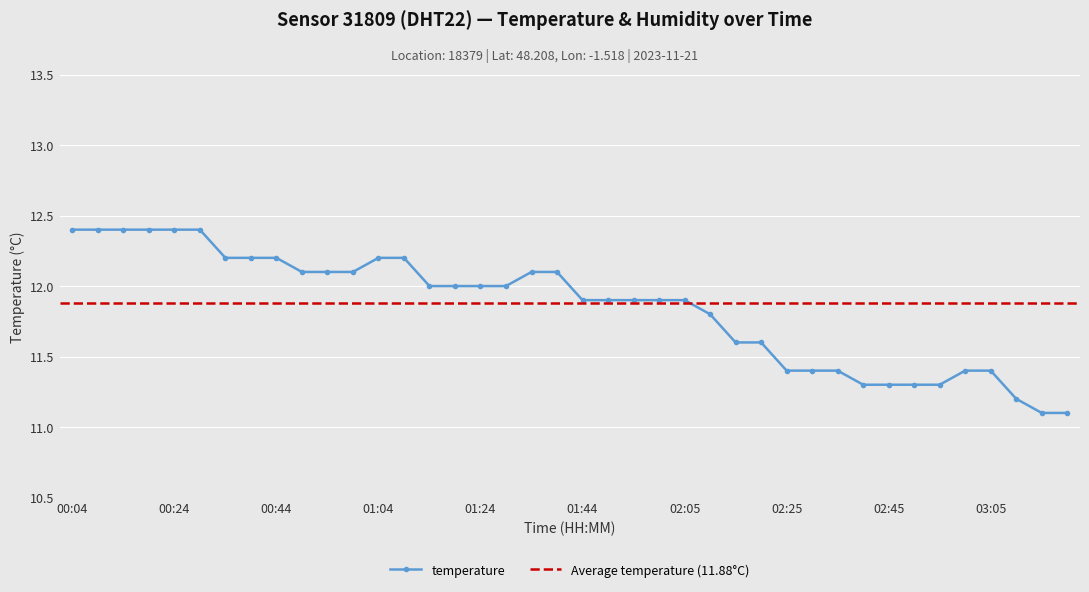

Between 00:54 and 01:24, which is larger?

00:54